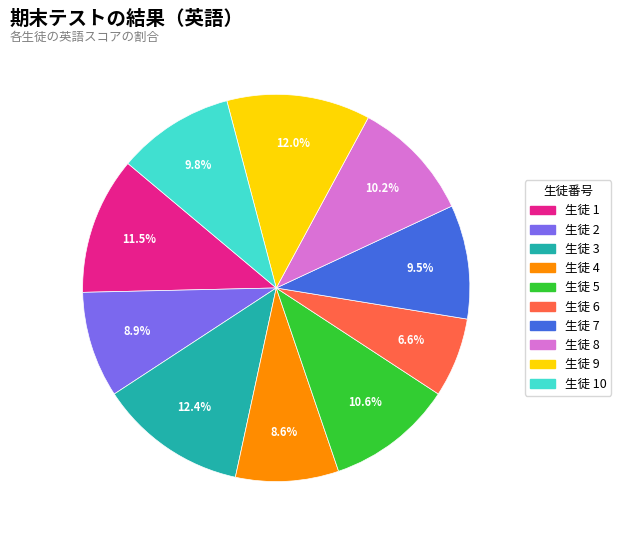

Is there any slice that represents more than half of the pie?

No